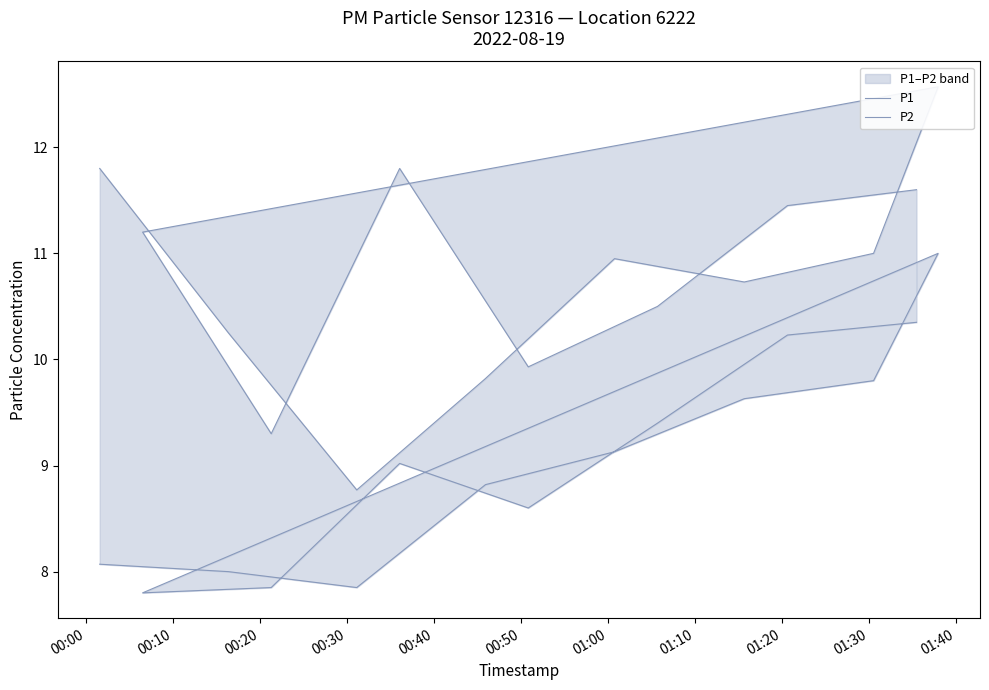

What is the average value of the P2 series?

9.0